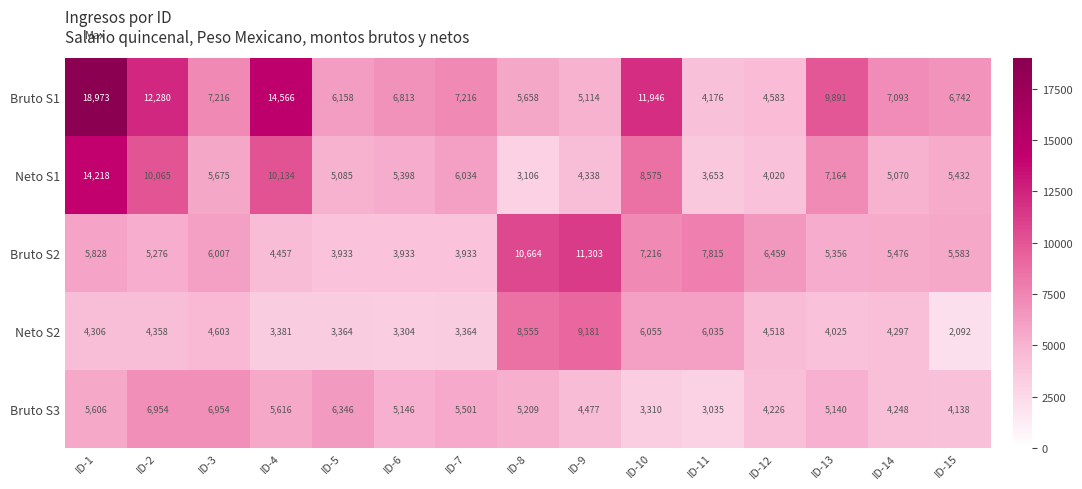

What is the highest value of the Neto S1 series?

14218